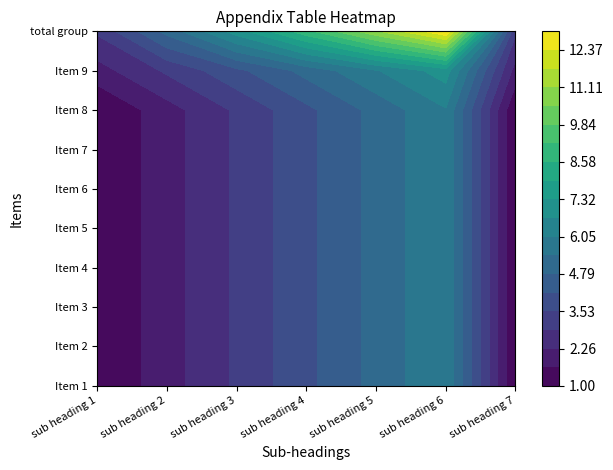

What is the average value of the total group series?

7